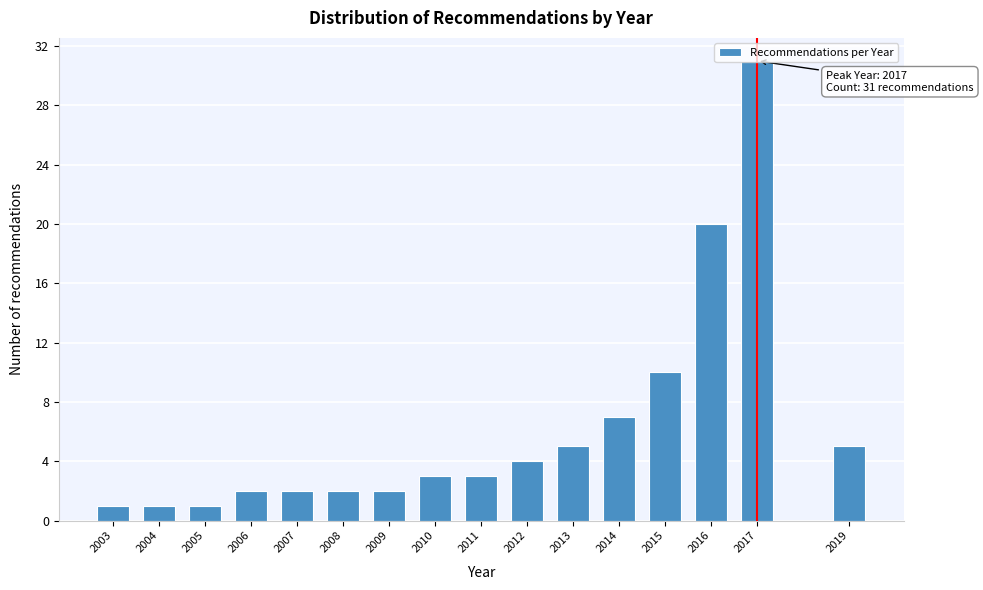

Which label corresponds to the largest value in the chart?

2017